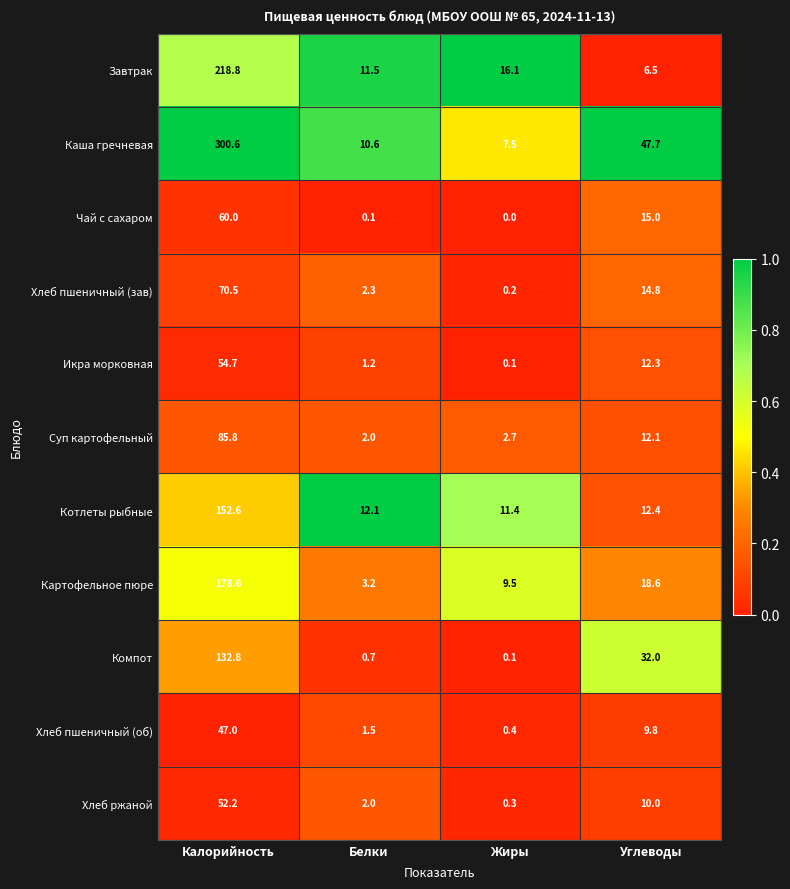

True or false: Хлеб пшеничный (зав) has a value of 4.0 at Белки.

False